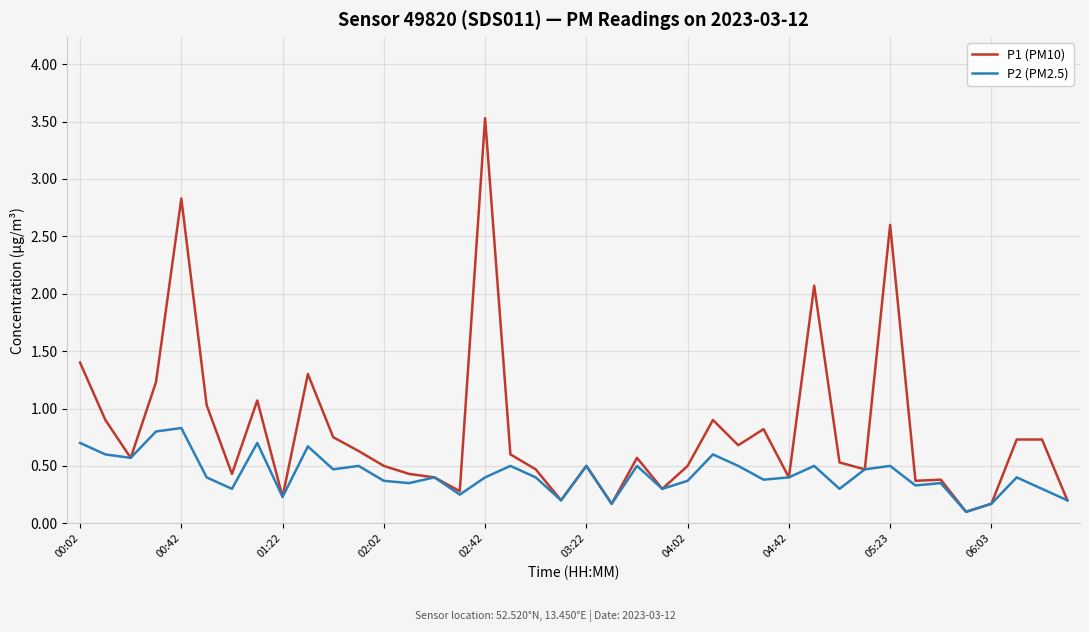

Does the chart display data point markers on the line(s)?

No